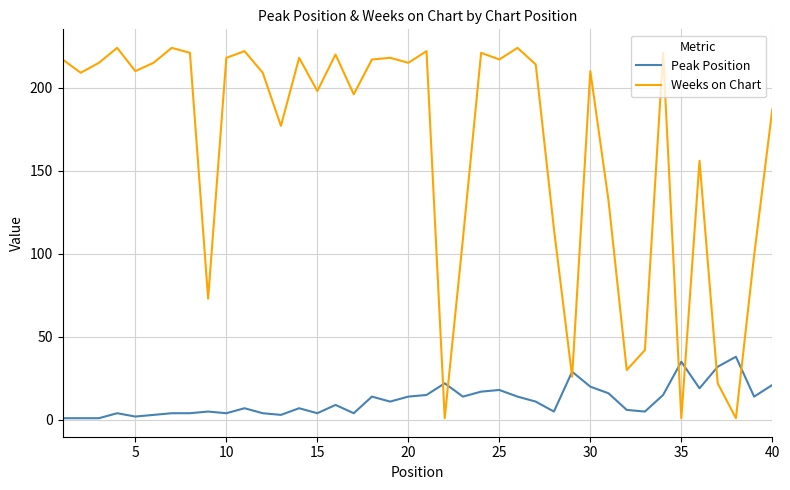

What is the average value of the Weeks on Chart series?

164